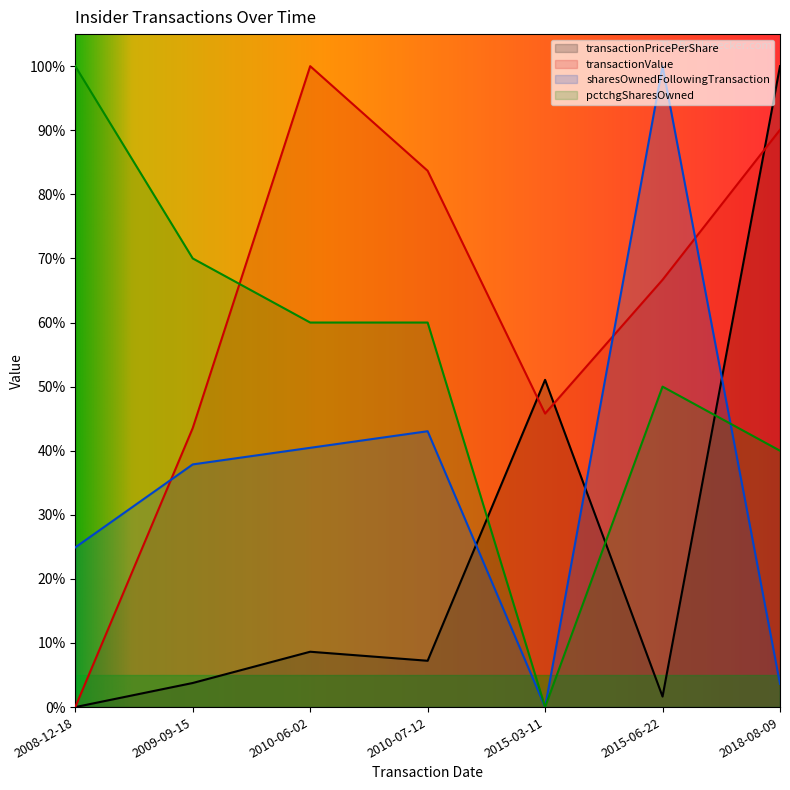

Does the chart display data point markers on the line(s)?

No